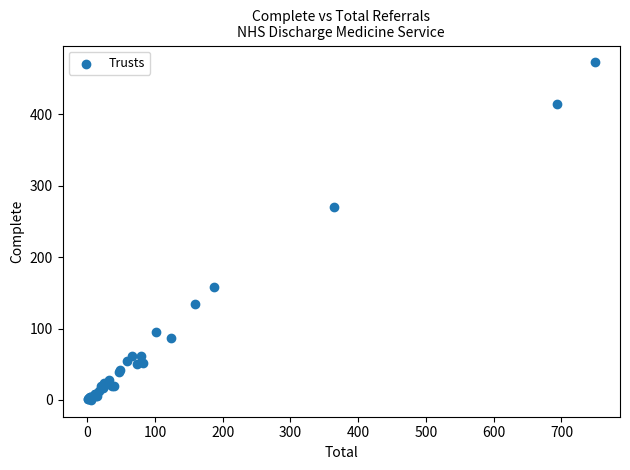

What Y value in the scatter plot is closest to 236?

270